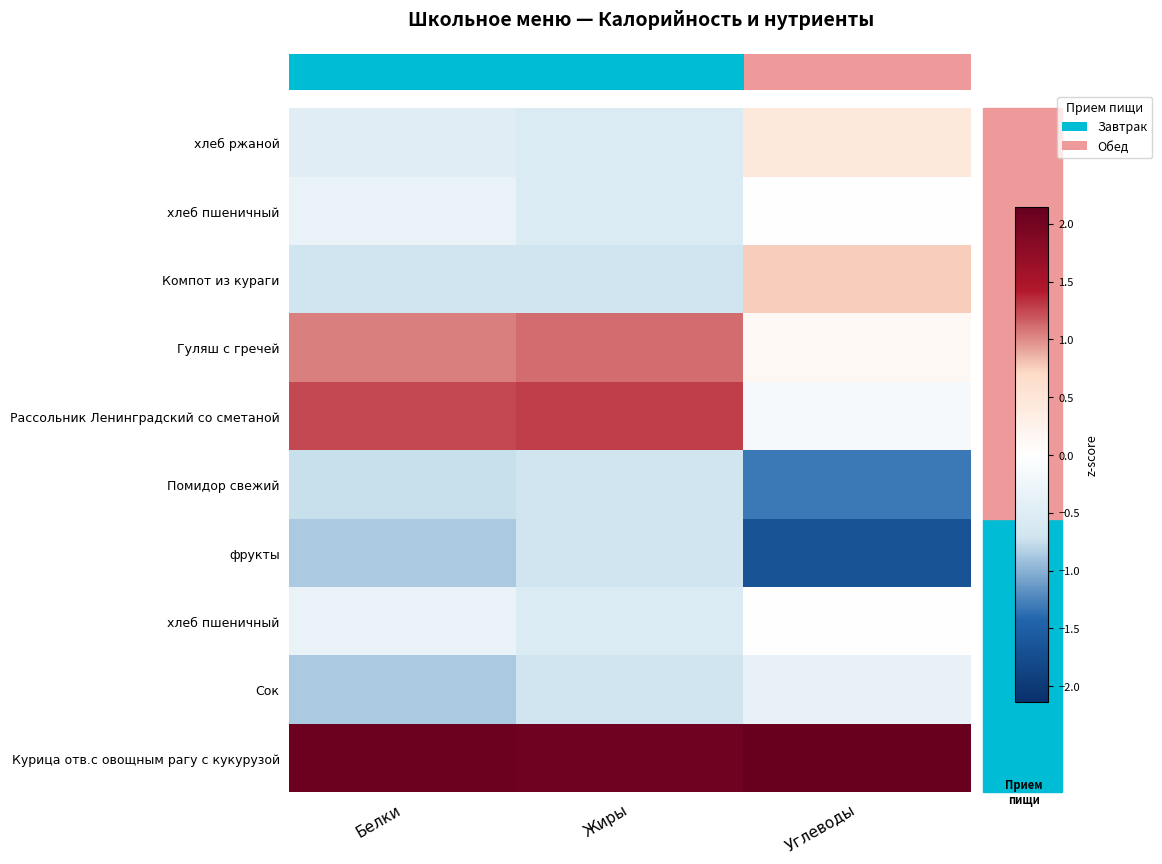

What is the minimum value shown in the chart?

-1.7